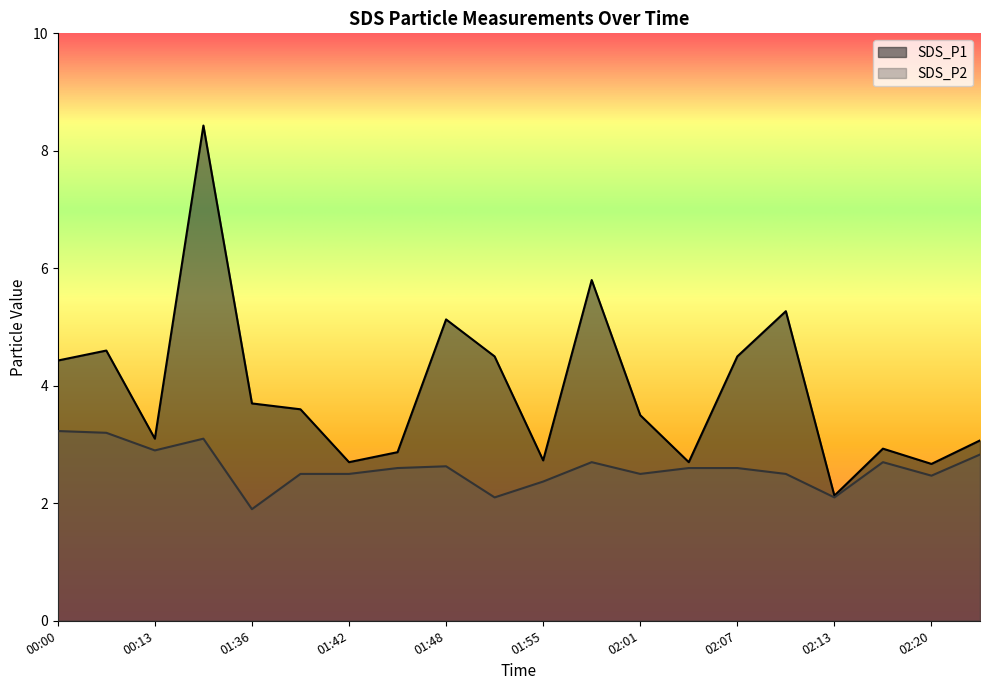

List the series in order of their peak value, lowest first.

SDS_P2, SDS_P1